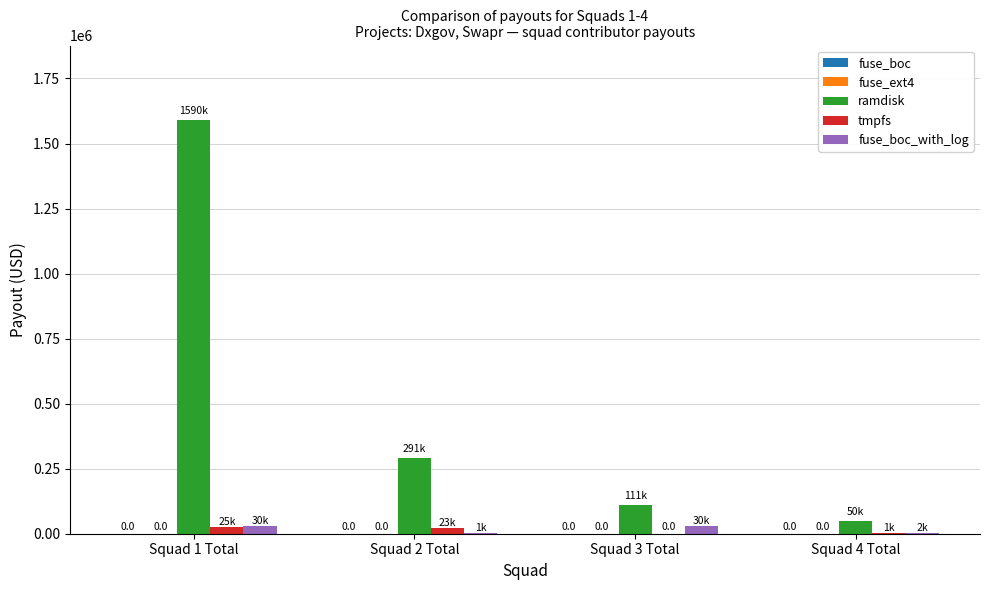

Which label corresponds to the largest value in the chart?

Squad 1 Total